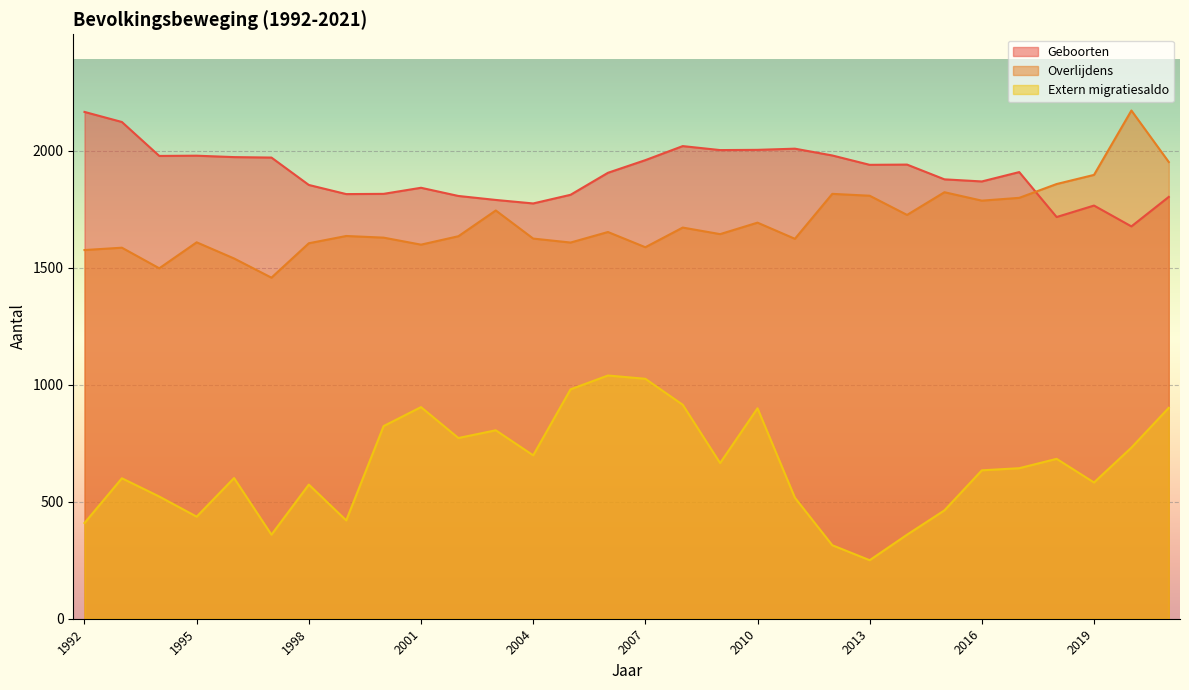

What is the sum of the Extern migratiesaldo values at 2013 and 2004?

948